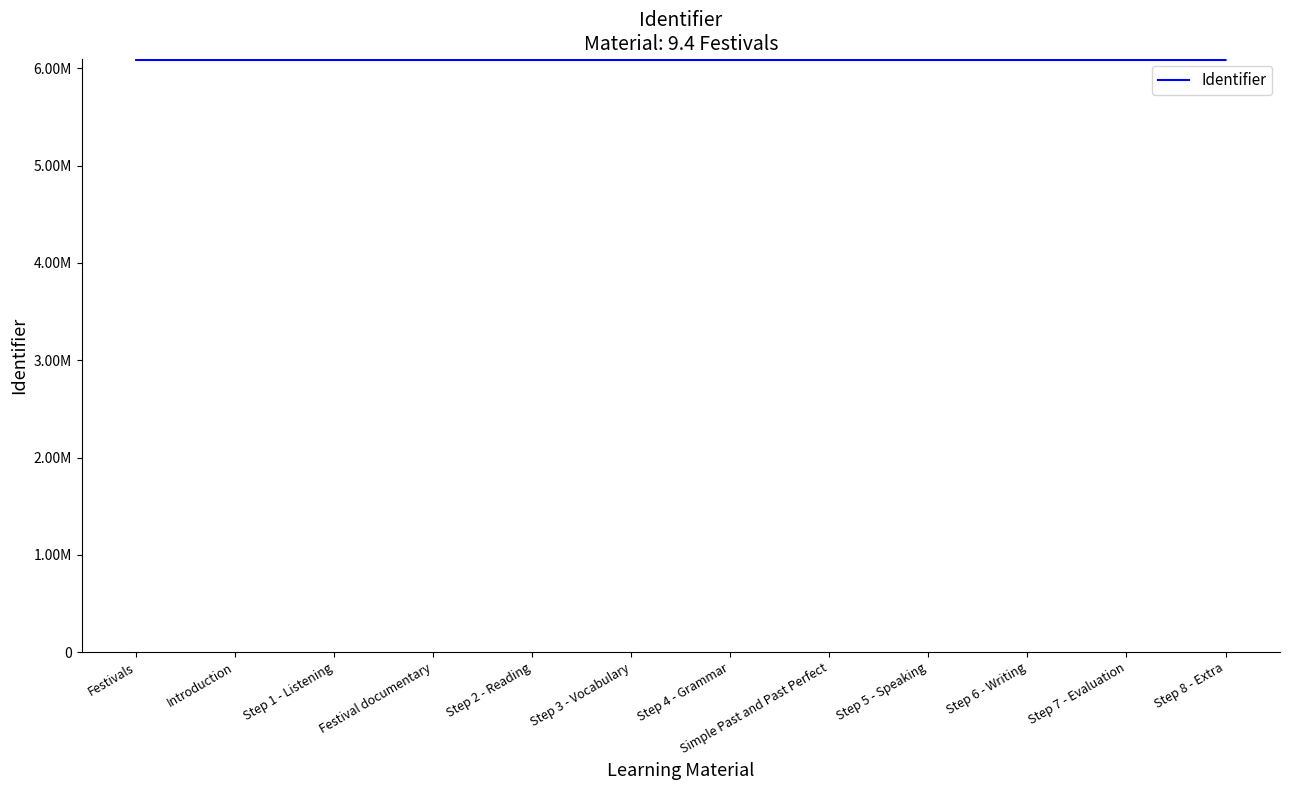

What is the change in value from Step 2 - Reading to Step 8 - Extra?

+19